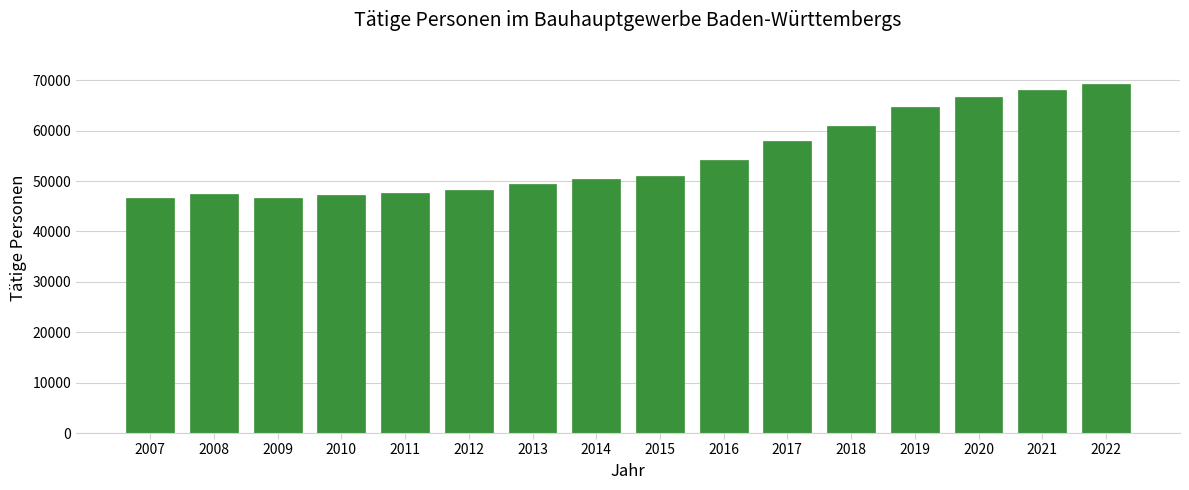

What is the change in value from 2009 to 2021?

+21344